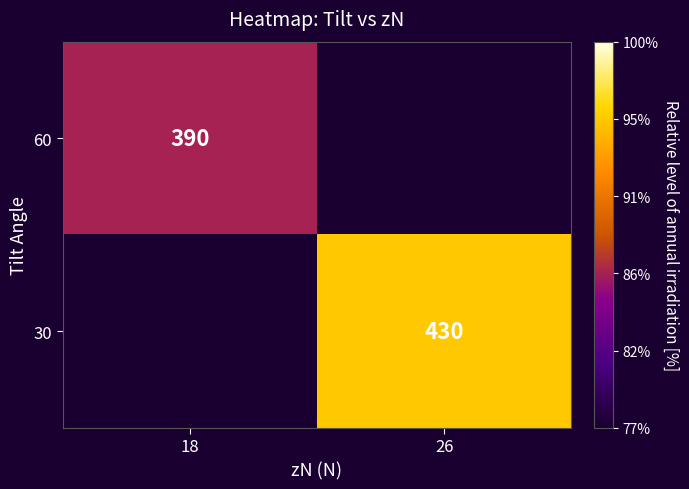

Is the value of 60 at 18 greater than the value of 30 at 26?

No